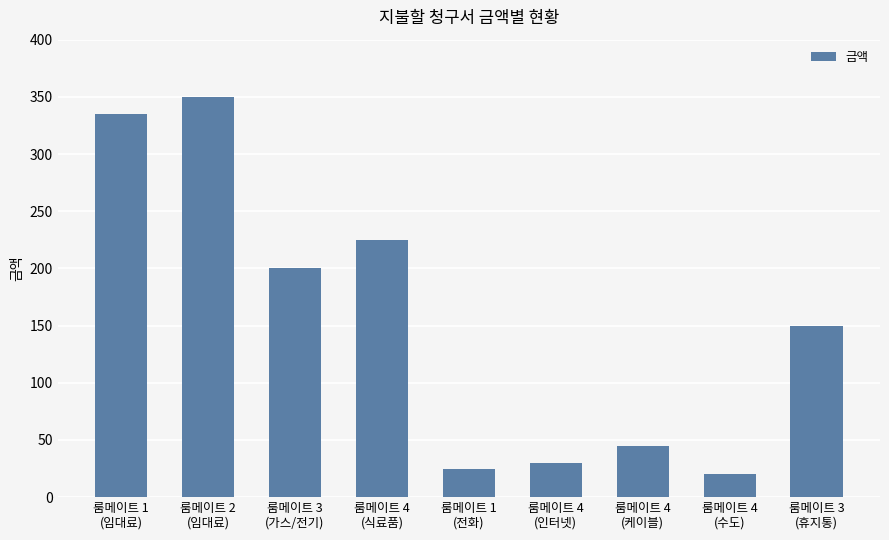

Rank the categories by value from highest to lowest.

룸메이트 2
(임대료), 룸메이트 1
(임대료), 룸메이트 4
(식료품), 룸메이트 3
(가스/전기), 룸메이트 3
(휴지통), 룸메이트 4
(케이블), 룸메이트 4
(인터넷), 룸메이트 1
(전화), 룸메이트 4
(수도)